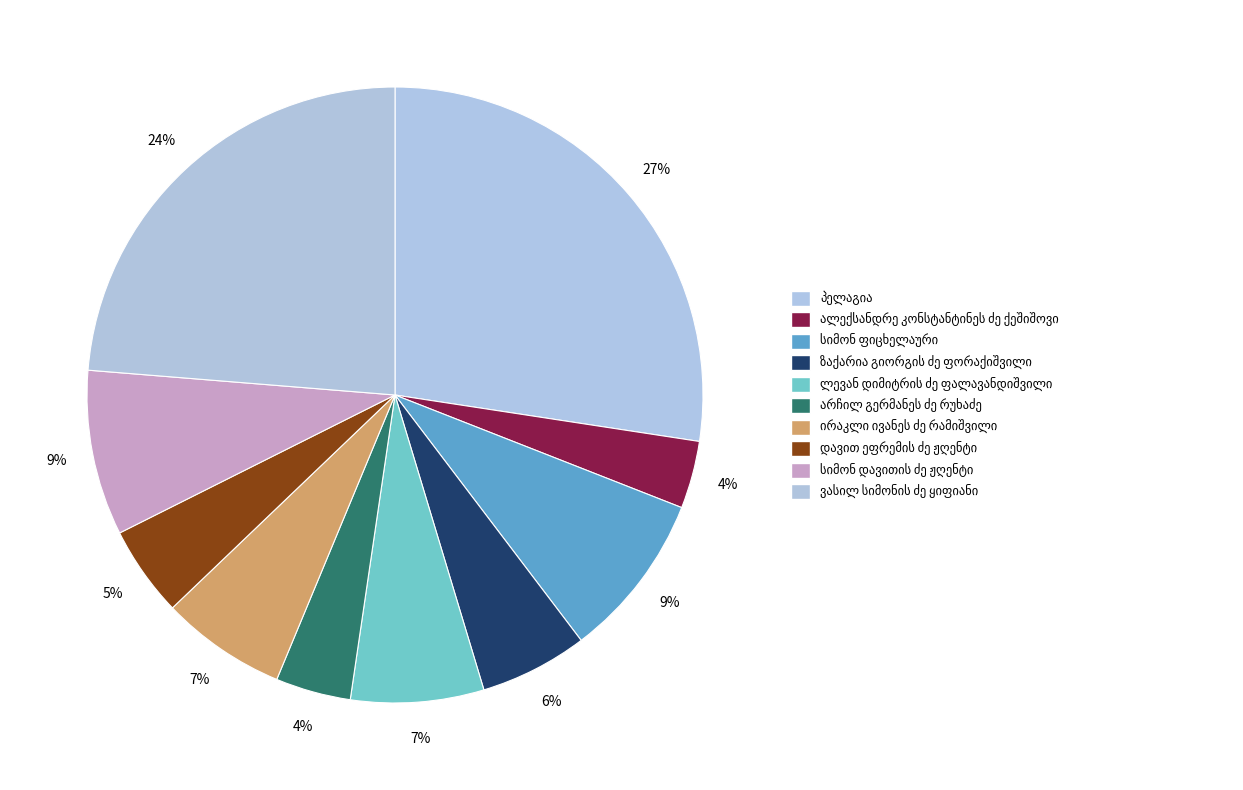

Which category has the biggest portion of the pie?

პელაგია